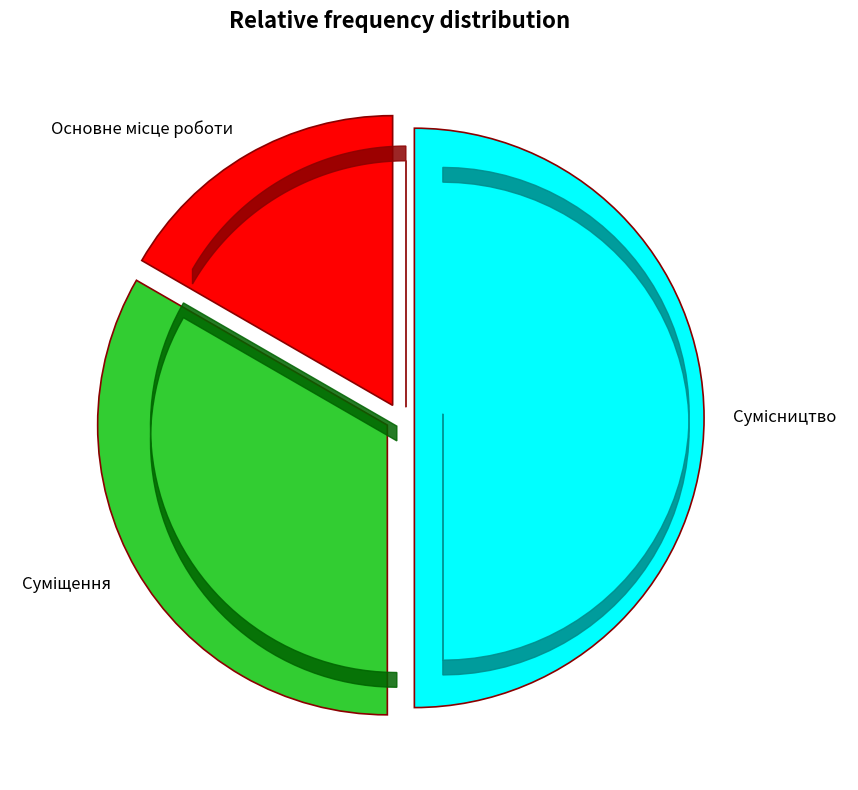

How many slices are in this pie chart?

3